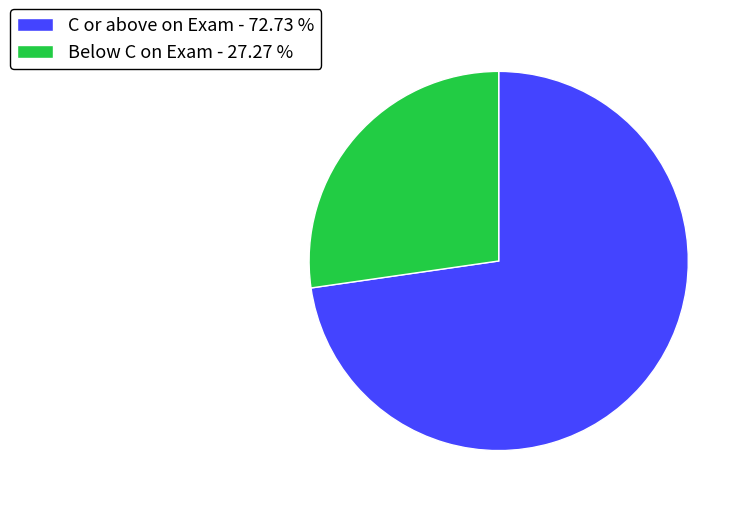

Is the sum of Below C on Exam - 27.27 % and C or above on Exam - 72.73 % greater than half?

Yes